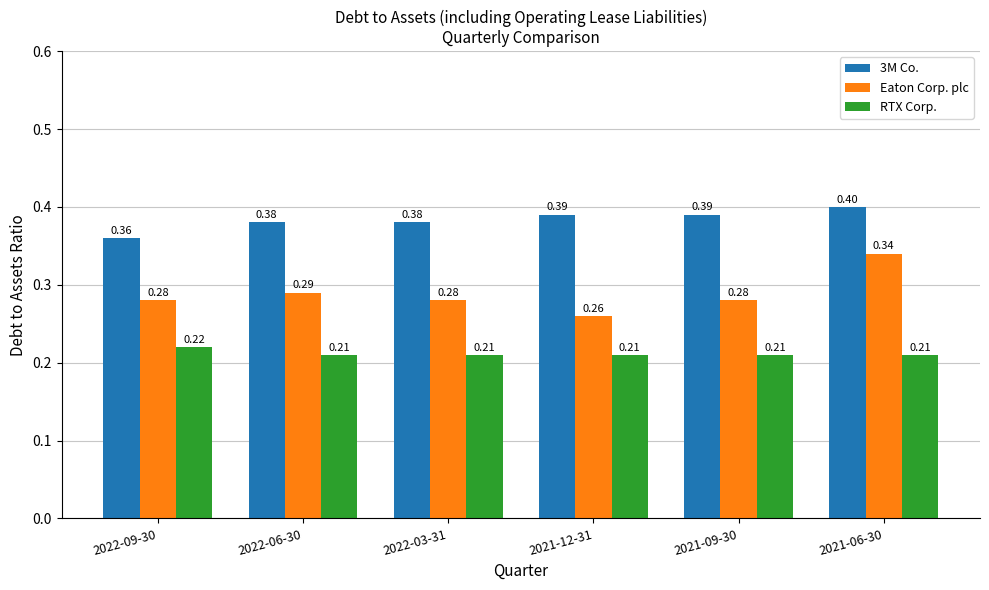

How many distinct data groups are displayed?

3